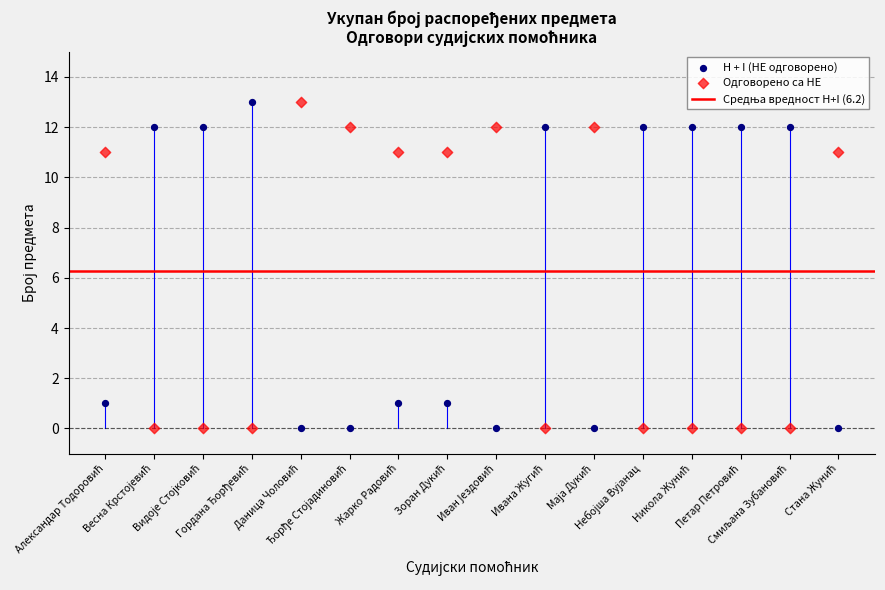

Across all data points, what is the range of Y values (max minus min)?

13